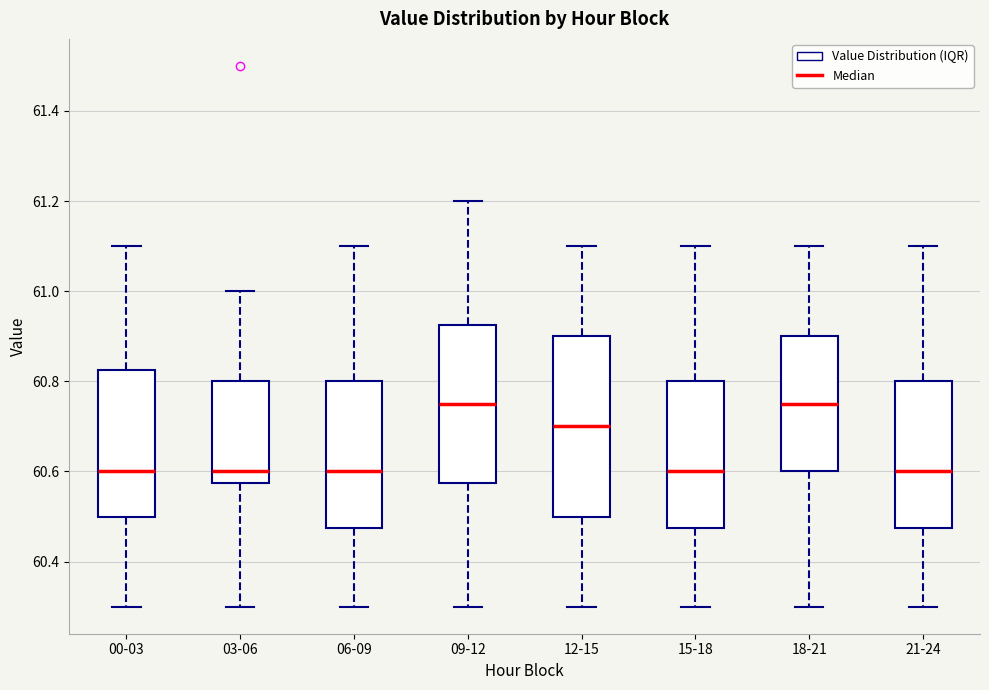

Reading left to right, read every box against the y-axis: the position of its median line, the range the box covers, and the ends of its whiskers. The values are not printed on the chart, so give them approximately, as read against the axis.

00-03: median 60.60, box 60.50 to 60.82, whiskers 60.30 to 61.10
03-06: median 60.60, box 60.58 to 60.80, whiskers 60.30 to 61.00
06-09: median 60.60, box 60.48 to 60.80, whiskers 60.30 to 61.10
09-12: median 60.76, box 60.58 to 60.92, whiskers 60.30 to 61.20
12-15: median 60.70, box 60.50 to 60.90, whiskers 60.30 to 61.10
15-18: median 60.60, box 60.48 to 60.80, whiskers 60.30 to 61.10
18-21: median 60.76, box 60.60 to 60.90, whiskers 60.30 to 61.10
21-24: median 60.60, box 60.48 to 60.80, whiskers 60.30 to 61.10